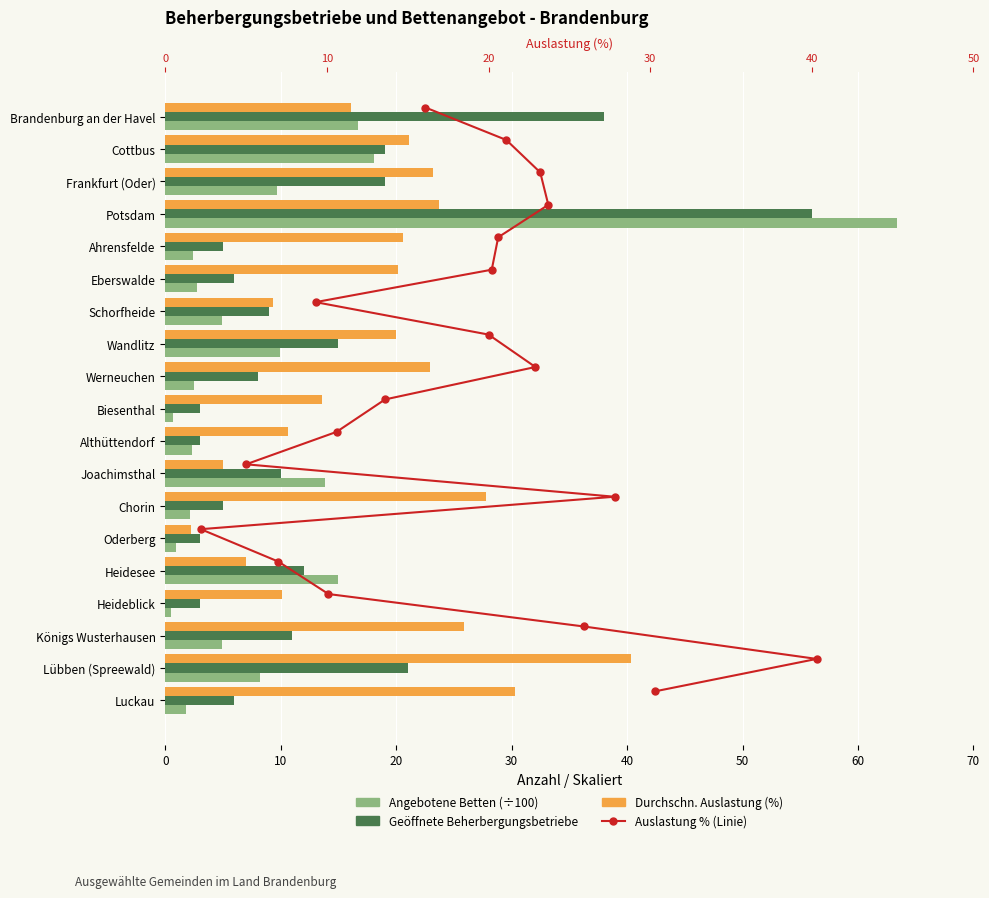

Is the value of Durchschn. Auslastung (%) at Chorin greater than the value of Geöffnete Beherbergungsbetriebe at Potsdam?

No